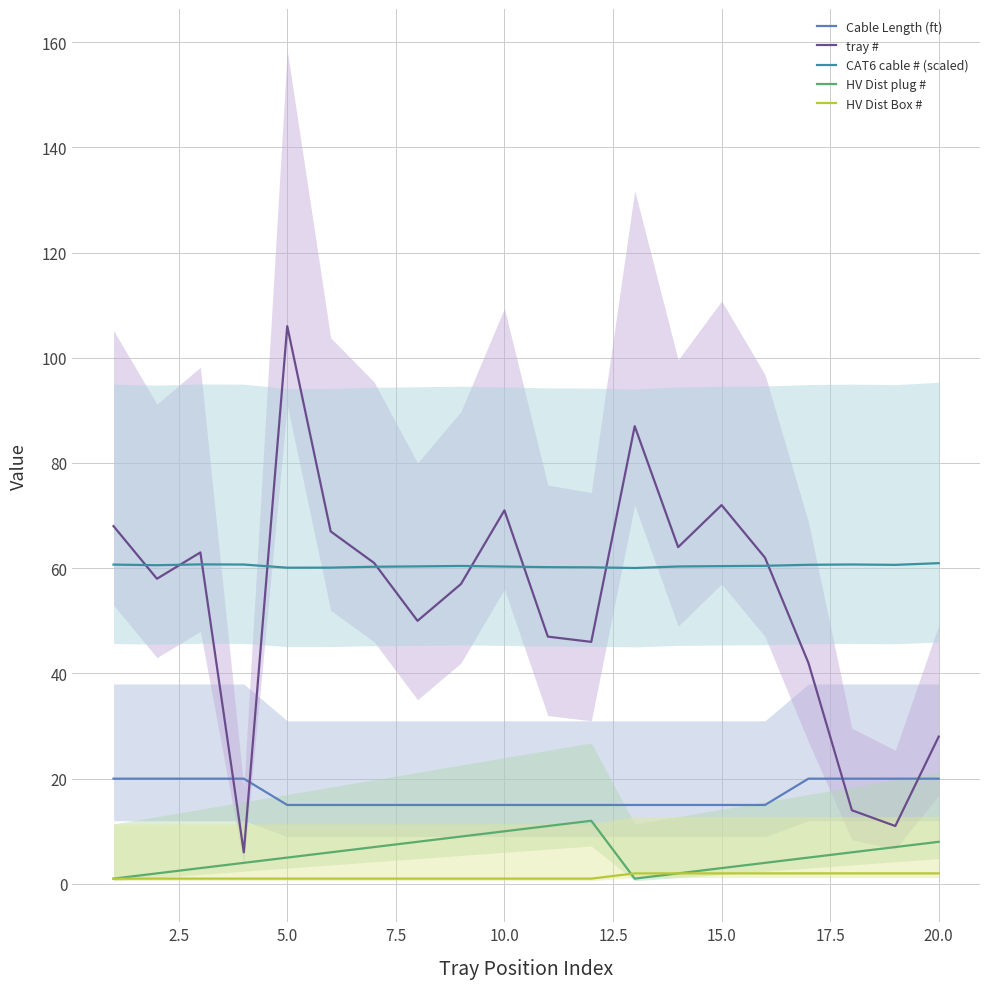

True or false: Cable Length (ft) and HV Dist Box # cross at least once.

False